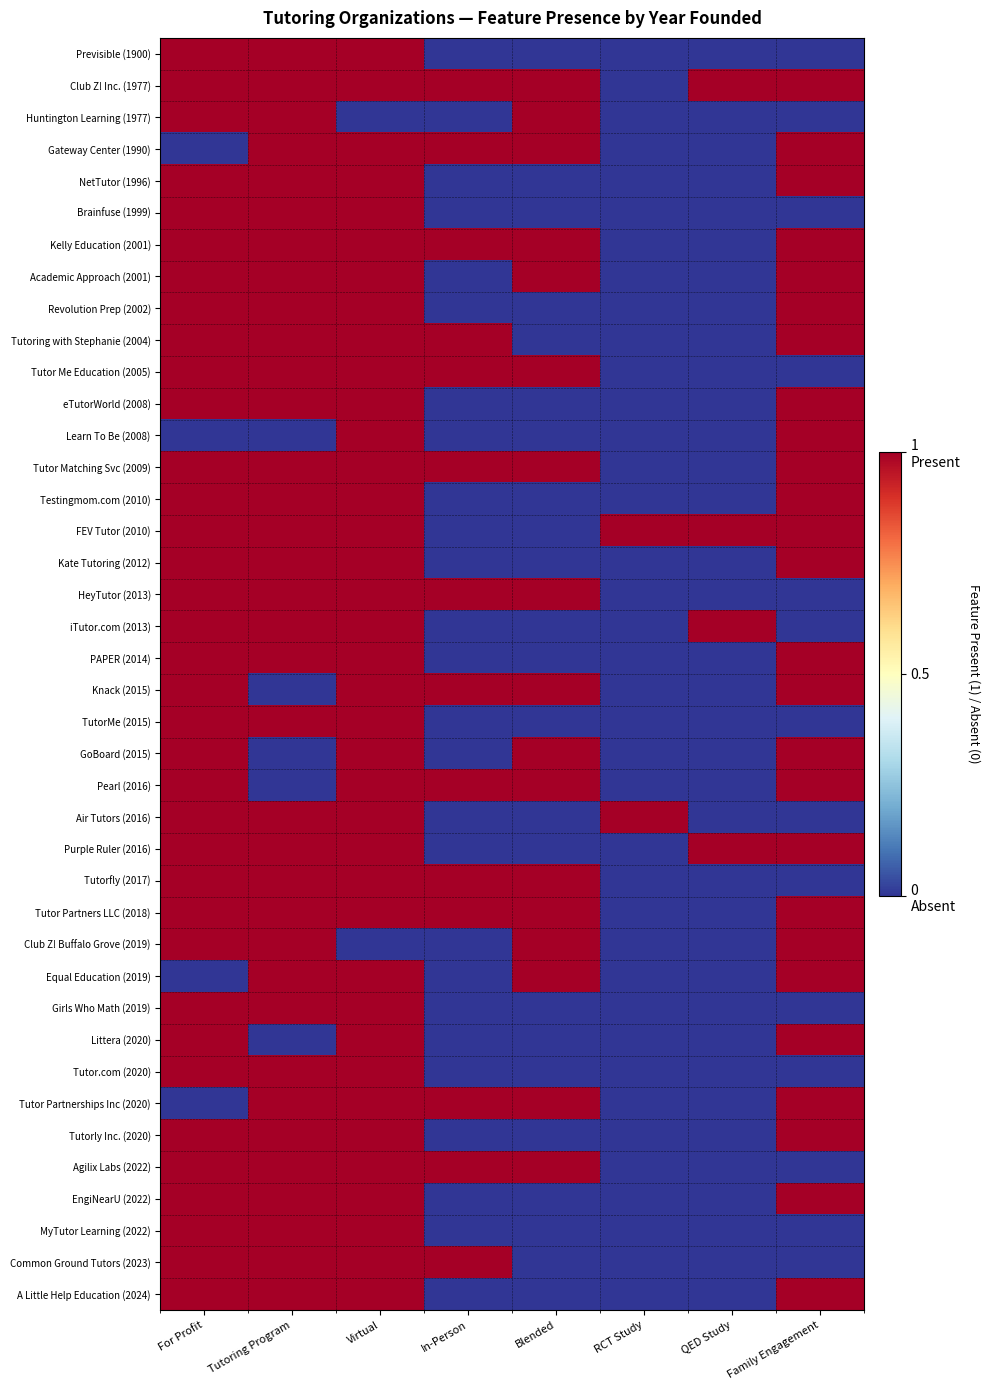

Reading left to right, list all the values displayed in this chart.

Previsible (1900): For Profit=1	Tutoring Program=1	Virtual=1	In-Person=0	Blended=0	RCT Study=0	QED Study=0	Family Engagement=0
Club Z! Inc. (1977): For Profit=1	Tutoring Program=1	Virtual=1	In-Person=1	Blended=1	RCT Study=0	QED Study=1	Family Engagement=1
Huntington Learning (1977): For Profit=1	Tutoring Program=1	Virtual=0	In-Person=0	Blended=1	RCT Study=0	QED Study=0	Family Engagement=0
Gateway Center (1990): For Profit=0	Tutoring Program=1	Virtual=1	In-Person=1	Blended=1	RCT Study=0	QED Study=0	Family Engagement=1
NetTutor (1996): For Profit=1	Tutoring Program=1	Virtual=1	In-Person=0	Blended=0	RCT Study=0	QED Study=0	Family Engagement=1
Brainfuse (1999): For Profit=1	Tutoring Program=1	Virtual=1	In-Person=0	Blended=0	RCT Study=0	QED Study=0	Family Engagement=0
Kelly Education (2001): For Profit=1	Tutoring Program=1	Virtual=1	In-Person=1	Blended=1	RCT Study=0	QED Study=0	Family Engagement=1
Academic Approach (2001): For Profit=1	Tutoring Program=1	Virtual=1	In-Person=0	Blended=1	RCT Study=0	QED Study=0	Family Engagement=1
Revolution Prep (2002): For Profit=1	Tutoring Program=1	Virtual=1	In-Person=0	Blended=0	RCT Study=0	QED Study=0	Family Engagement=1
Tutoring with Stephanie (2004): For Profit=1	Tutoring Program=1	Virtual=1	In-Person=1	Blended=0	RCT Study=0	QED Study=0	Family Engagement=1
Tutor Me Education (2005): For Profit=1	Tutoring Program=1	Virtual=1	In-Person=1	Blended=1	RCT Study=0	QED Study=0	Family Engagement=0
eTutorWorld (2008): For Profit=1	Tutoring Program=1	Virtual=1	In-Person=0	Blended=0	RCT Study=0	QED Study=0	Family Engagement=1
Learn To Be (2008): For Profit=0	Tutoring Program=0	Virtual=1	In-Person=0	Blended=0	RCT Study=0	QED Study=0	Family Engagement=1
Tutor Matching Svc (2009): For Profit=1	Tutoring Program=1	Virtual=1	In-Person=1	Blended=1	RCT Study=0	QED Study=0	Family Engagement=1
Testingmom.com (2010): For Profit=1	Tutoring Program=1	Virtual=1	In-Person=0	Blended=0	RCT Study=0	QED Study=0	Family Engagement=1
FEV Tutor (2010): For Profit=1	Tutoring Program=1	Virtual=1	In-Person=0	Blended=0	RCT Study=1	QED Study=1	Family Engagement=1
Kate Tutoring (2012): For Profit=1	Tutoring Program=1	Virtual=1	In-Person=0	Blended=0	RCT Study=0	QED Study=0	Family Engagement=1
HeyTutor (2013): For Profit=1	Tutoring Program=1	Virtual=1	In-Person=1	Blended=1	RCT Study=0	QED Study=0	Family Engagement=0
iTutor.com (2013): For Profit=1	Tutoring Program=1	Virtual=1	In-Person=0	Blended=0	RCT Study=0	QED Study=1	Family Engagement=0
PAPER (2014): For Profit=1	Tutoring Program=1	Virtual=1	In-Person=0	Blended=0	RCT Study=0	QED Study=0	Family Engagement=1
Knack (2015): For Profit=1	Tutoring Program=0	Virtual=1	In-Person=1	Blended=1	RCT Study=0	QED Study=0	Family Engagement=1
TutorMe (2015): For Profit=1	Tutoring Program=1	Virtual=1	In-Person=0	Blended=0	RCT Study=0	QED Study=0	Family Engagement=0
GoBoard (2015): For Profit=1	Tutoring Program=0	Virtual=1	In-Person=0	Blended=1	RCT Study=0	QED Study=0	Family Engagement=1
Pearl (2016): For Profit=1	Tutoring Program=0	Virtual=1	In-Person=1	Blended=1	RCT Study=0	QED Study=0	Family Engagement=1
Air Tutors (2016): For Profit=1	Tutoring Program=1	Virtual=1	In-Person=0	Blended=0	RCT Study=1	QED Study=0	Family Engagement=0
Purple Ruler (2016): For Profit=1	Tutoring Program=1	Virtual=1	In-Person=0	Blended=0	RCT Study=0	QED Study=1	Family Engagement=1
Tutorfly (2017): For Profit=1	Tutoring Program=1	Virtual=1	In-Person=1	Blended=1	RCT Study=0	QED Study=0	Family Engagement=0
Tutor Partners LLC (2018): For Profit=1	Tutoring Program=1	Virtual=1	In-Person=1	Blended=1	RCT Study=0	QED Study=0	Family Engagement=1
Club Z! Buffalo Grove (2019): For Profit=1	Tutoring Program=1	Virtual=0	In-Person=0	Blended=1	RCT Study=0	QED Study=0	Family Engagement=1
Equal Education (2019): For Profit=0	Tutoring Program=1	Virtual=1	In-Person=0	Blended=1	RCT Study=0	QED Study=0	Family Engagement=1
Girls Who Math (2019): For Profit=1	Tutoring Program=1	Virtual=1	In-Person=0	Blended=0	RCT Study=0	QED Study=0	Family Engagement=0
Littera (2020): For Profit=1	Tutoring Program=0	Virtual=1	In-Person=0	Blended=0	RCT Study=0	QED Study=0	Family Engagement=1
Tutor.com (2020): For Profit=1	Tutoring Program=1	Virtual=1	In-Person=0	Blended=0	RCT Study=0	QED Study=0	Family Engagement=0
Tutor Partnerships Inc (2020): For Profit=0	Tutoring Program=1	Virtual=1	In-Person=1	Blended=1	RCT Study=0	QED Study=0	Family Engagement=1
Tutorly Inc. (2020): For Profit=1	Tutoring Program=1	Virtual=1	In-Person=0	Blended=0	RCT Study=0	QED Study=0	Family Engagement=1
Agilix Labs (2022): For Profit=1	Tutoring Program=1	Virtual=1	In-Person=1	Blended=1	RCT Study=0	QED Study=0	Family Engagement=0
EngiNearU (2022): For Profit=1	Tutoring Program=1	Virtual=1	In-Person=0	Blended=0	RCT Study=0	QED Study=0	Family Engagement=1
MyTutor Learning (2022): For Profit=1	Tutoring Program=1	Virtual=1	In-Person=0	Blended=0	RCT Study=0	QED Study=0	Family Engagement=0
Common Ground Tutors (2023): For Profit=1	Tutoring Program=1	Virtual=1	In-Person=1	Blended=0	RCT Study=0	QED Study=0	Family Engagement=0
A Little Help Education (2024): For Profit=1	Tutoring Program=1	Virtual=1	In-Person=0	Blended=0	RCT Study=0	QED Study=0	Family Engagement=1